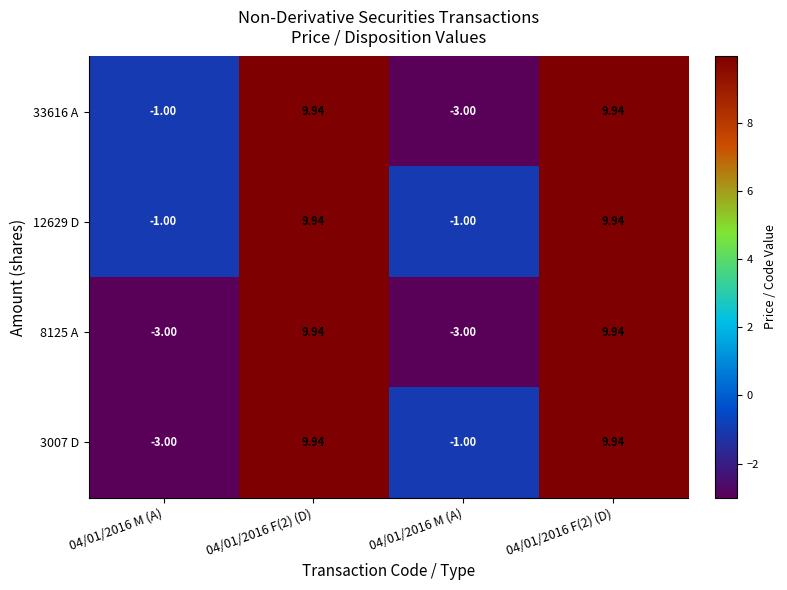

Count the number of data series in this chart.

4